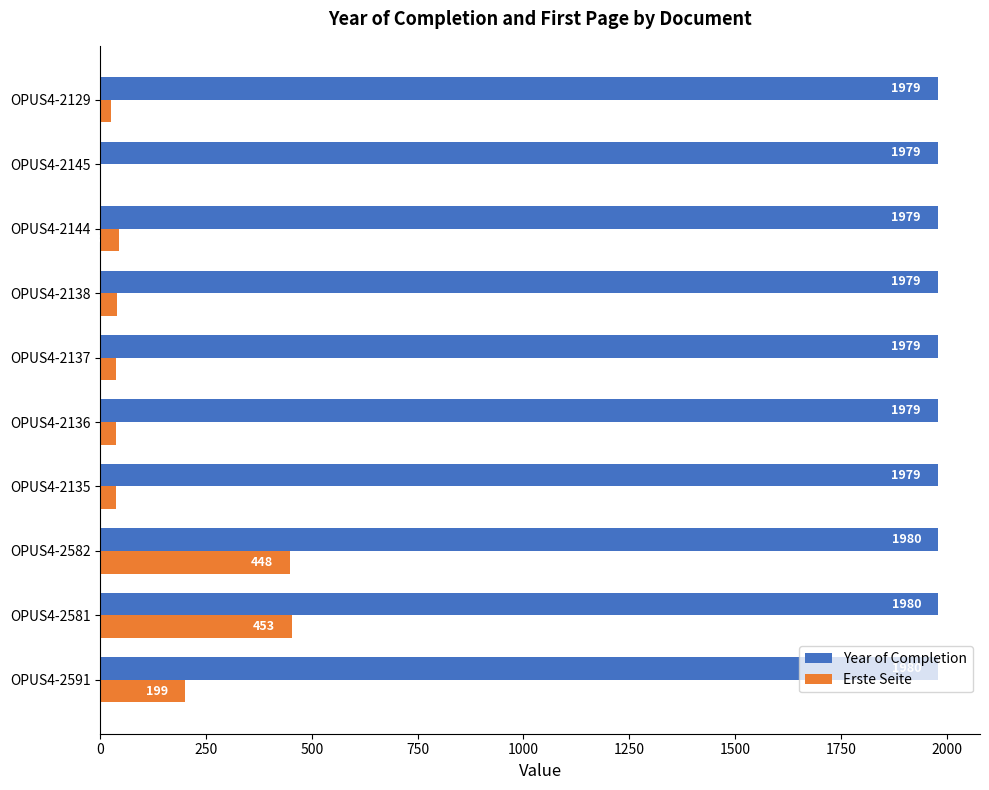

True or false: Year of Completion has a value of 1139 at OPUS4-2135.

False